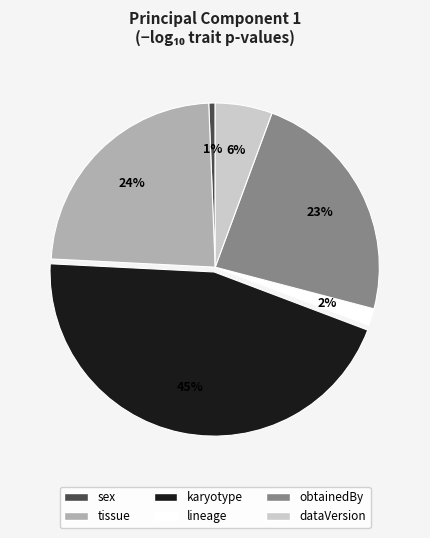

Do obtainedBy and lineage together represent more than half of the pie?

No